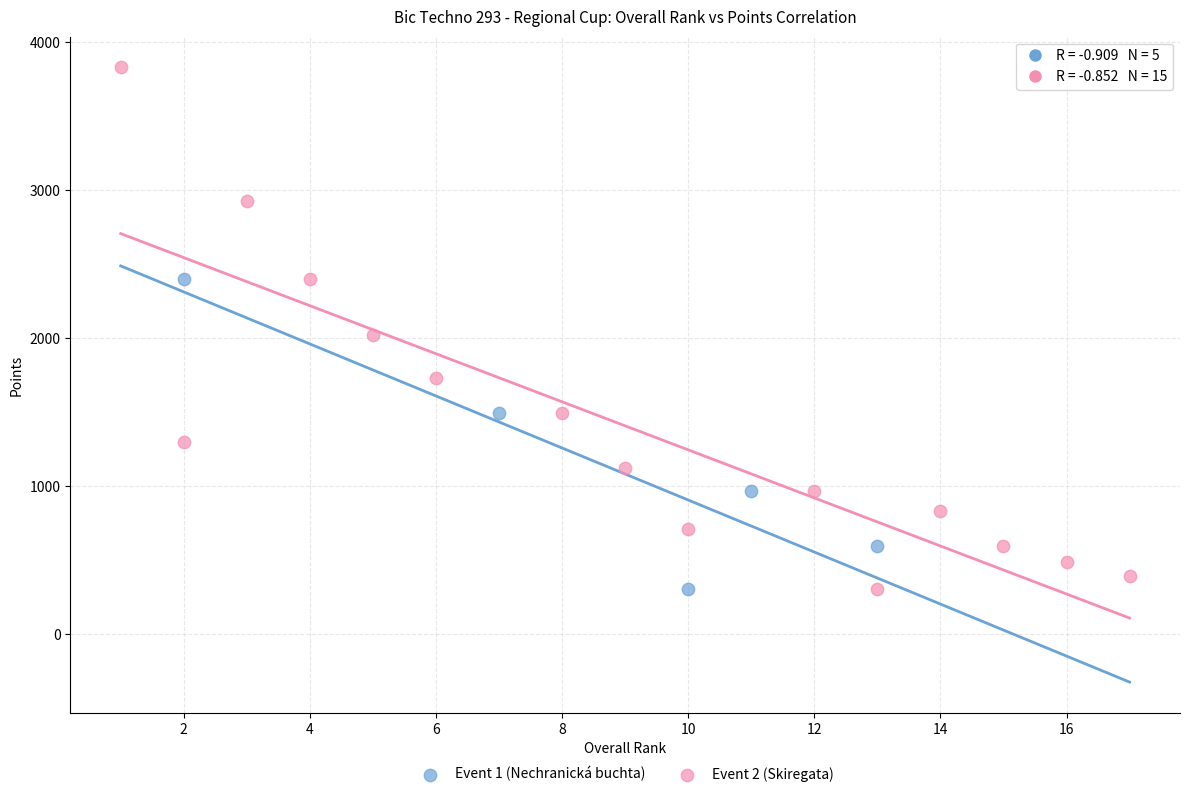

Which series has the largest Y range (max minus min)?

Event 2 (Skiregata)